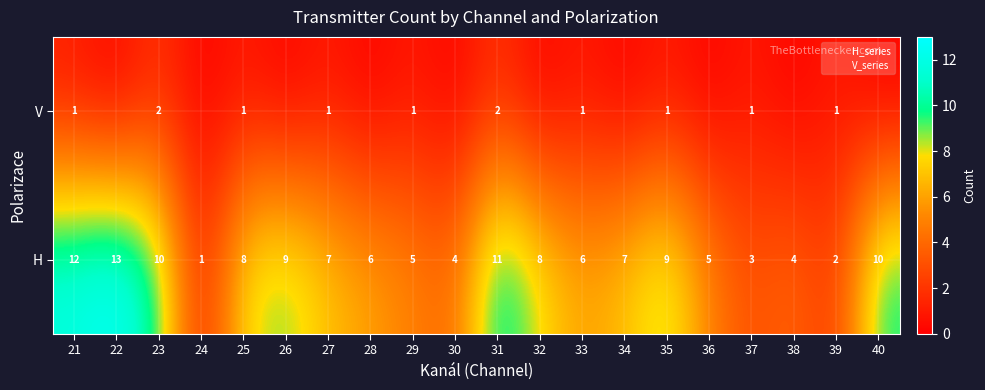

What is the spread (max minus min) of values at 26?

9